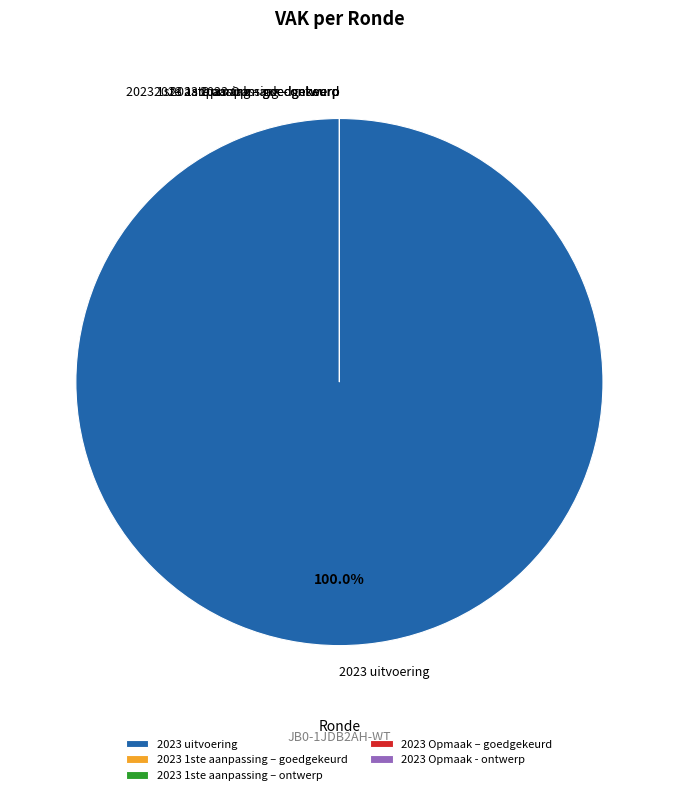

What is the majority slice?

2023 uitvoering